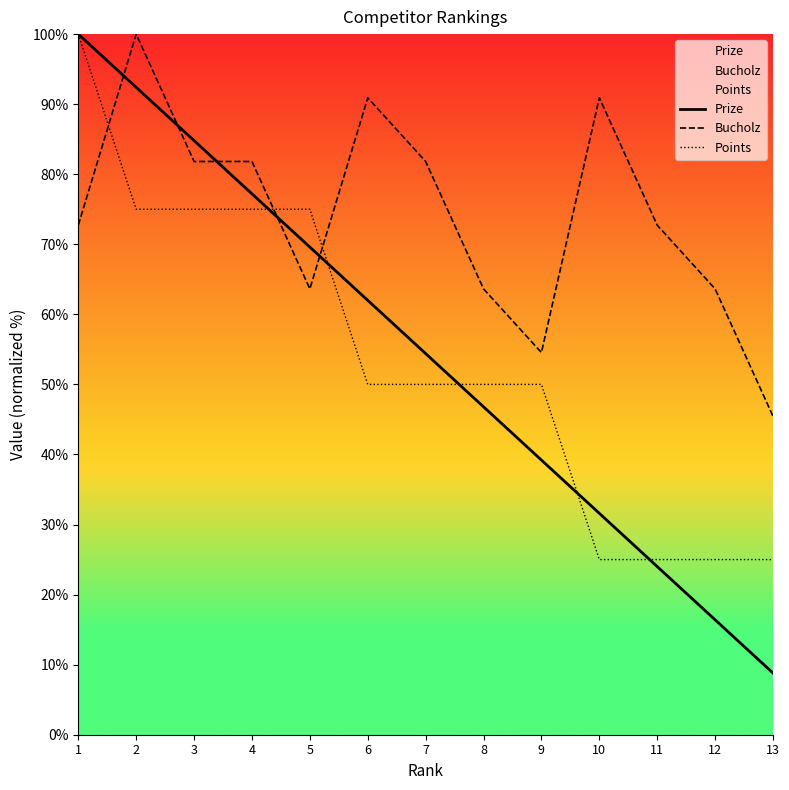

How many times do Prize and Points cross each other?

5